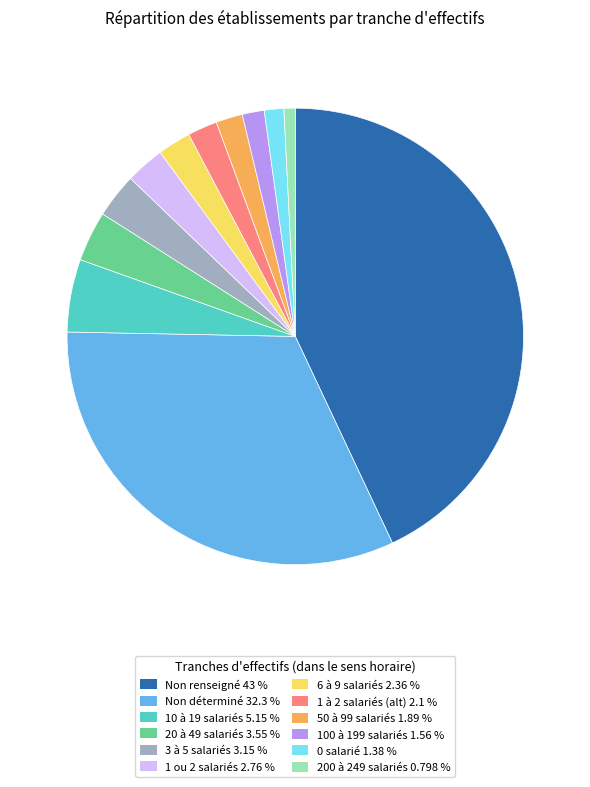

Do Non renseigné 43 % and Non déterminé 32.3 % together represent more than half of the pie?

Yes